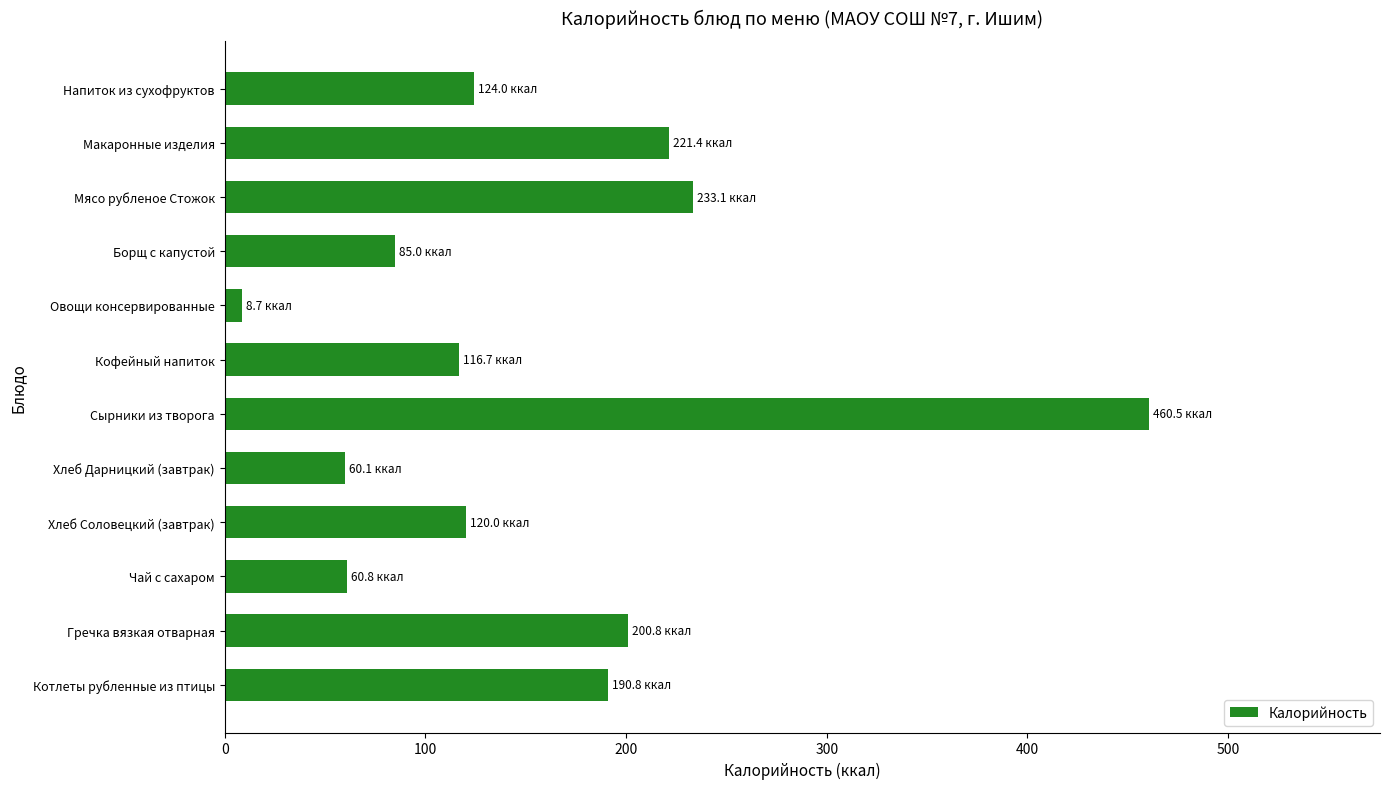

At which label is the value closest to 234?

Мясо рубленое Стожок